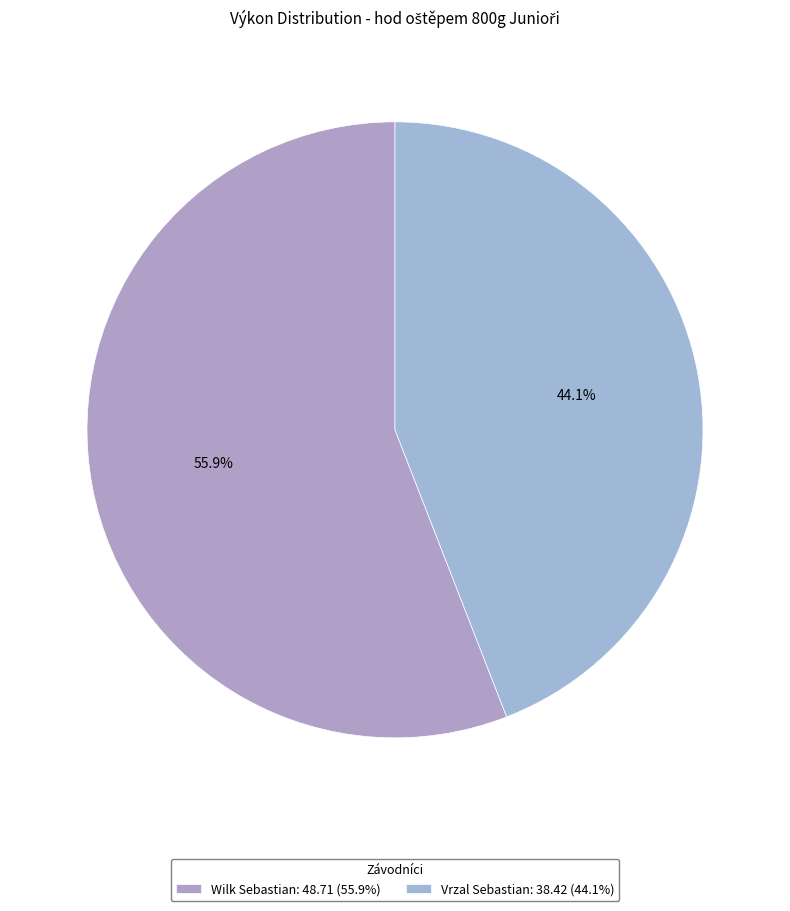

Combined, what portion of the pie is Vrzal Sebastian and Wilk Sebastian?

100.0%